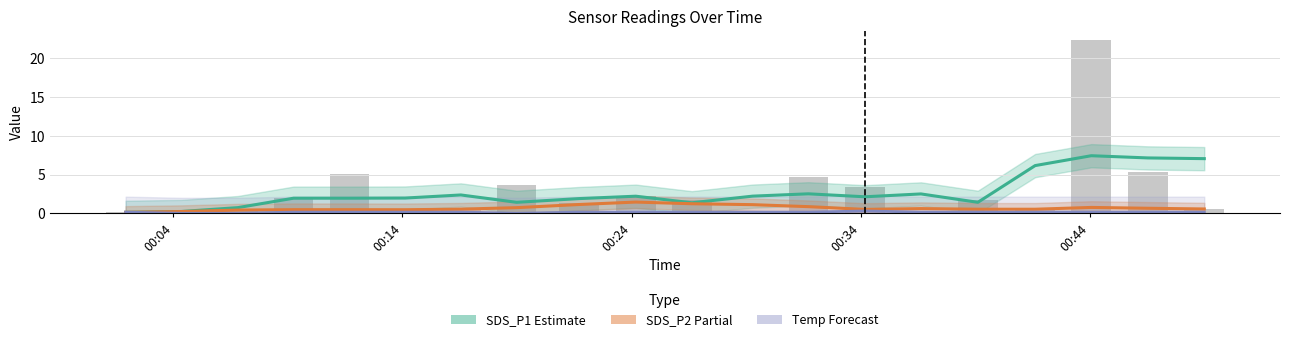

Count the number of data series in this chart.

3